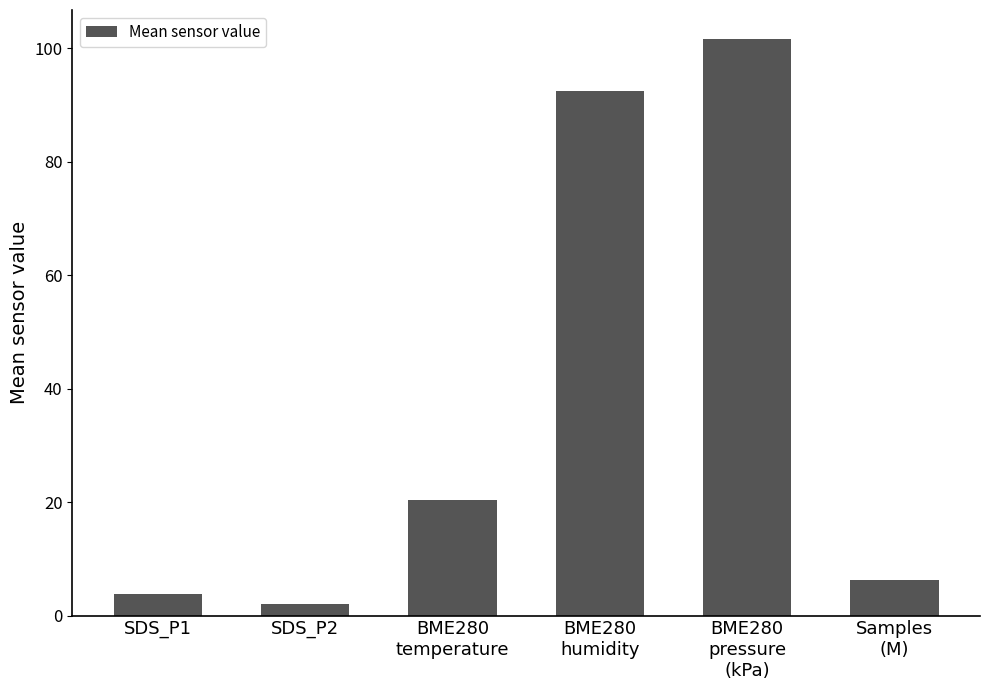

What is the change in value from SDS_P1 to BME280
pressure
(kPa)?

+97.9